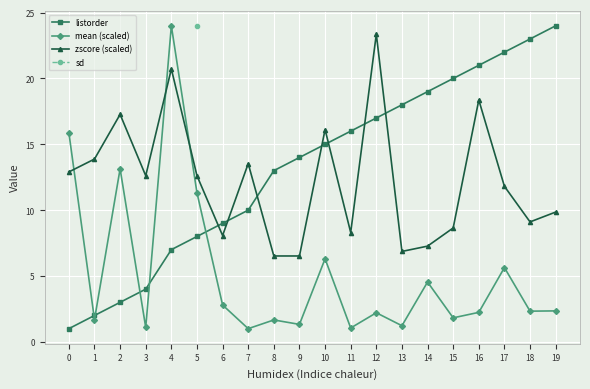

How many data points does each series have?

20